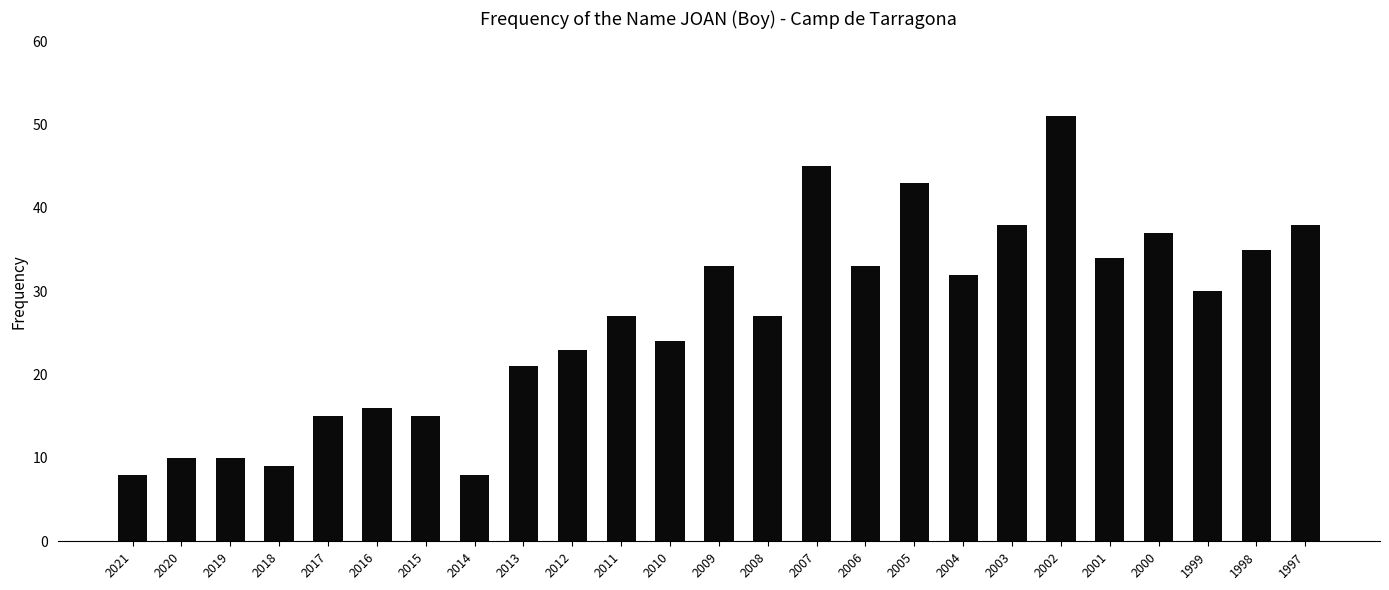

What is the maximum value shown in the chart?

51